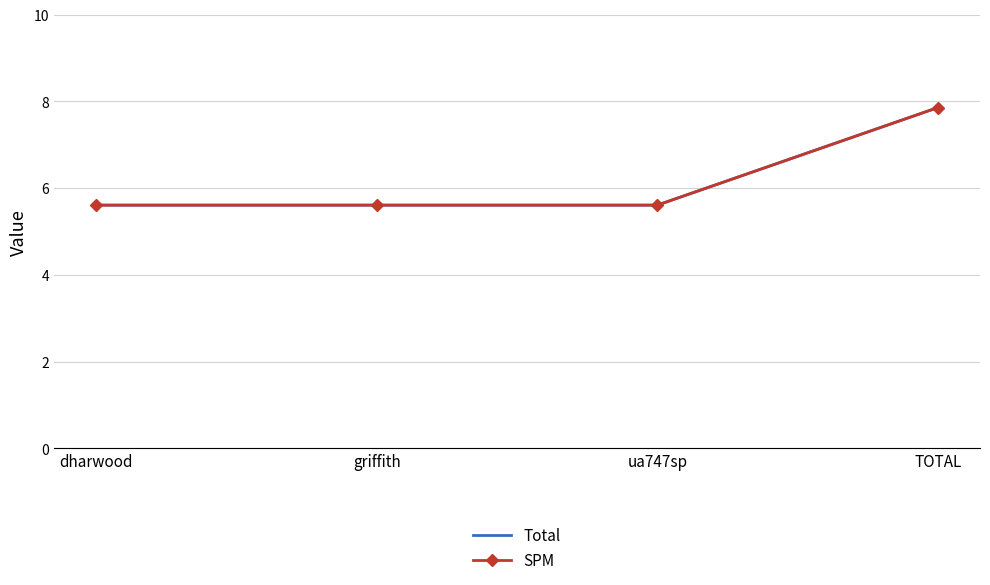

At how many categories does at least one series exceed 6?

1